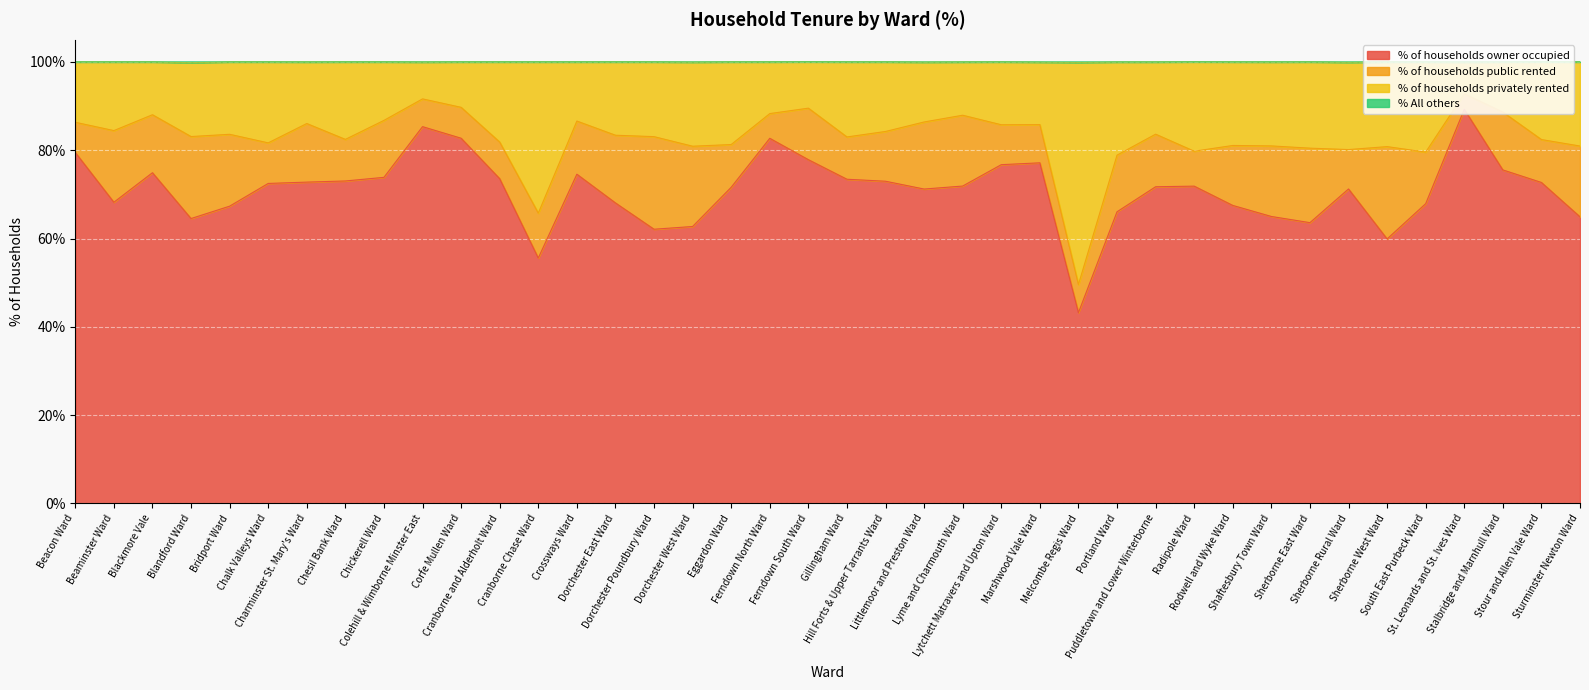

What is the difference between the maximum and minimum values in the % of households privately rented series?

43.2